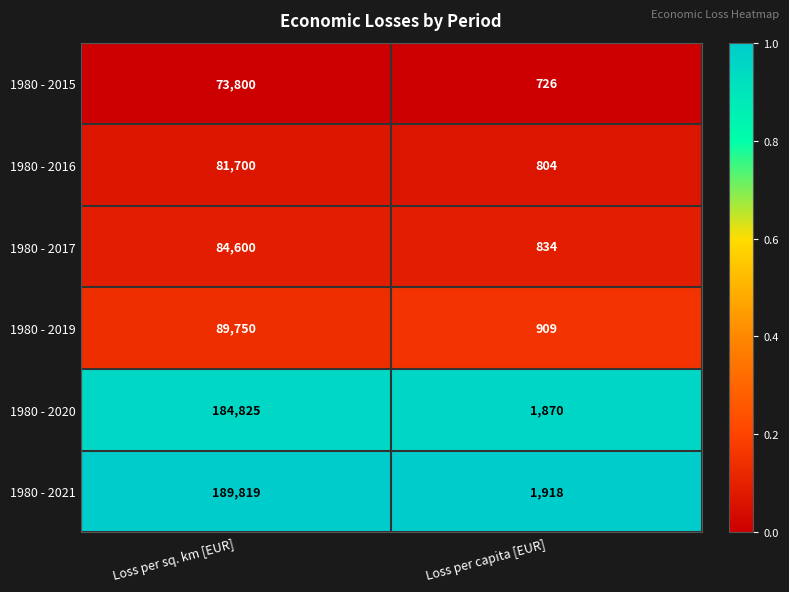

What is the total value across all series at Loss per capita [EUR]?

7061